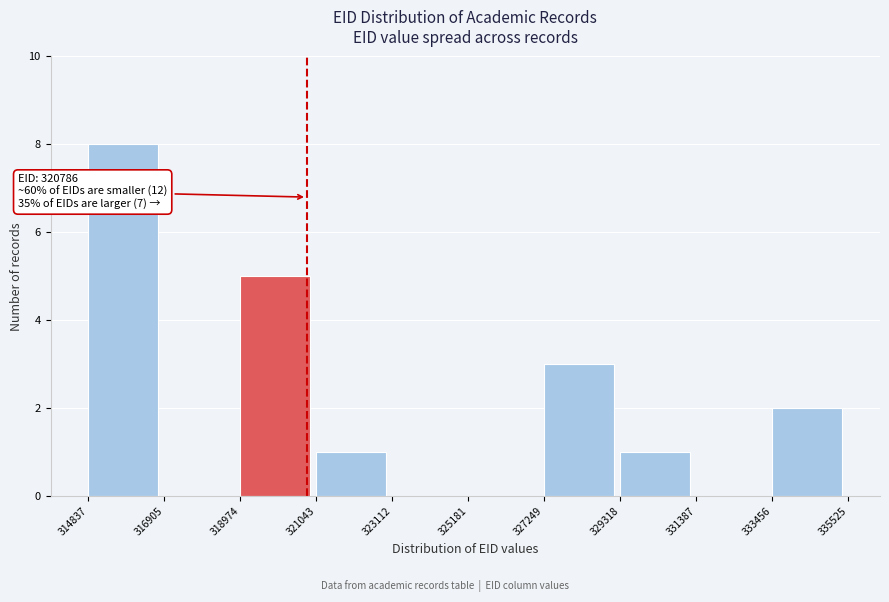

Over which range of the x-axis is the bar tallest?

314837 to 316905